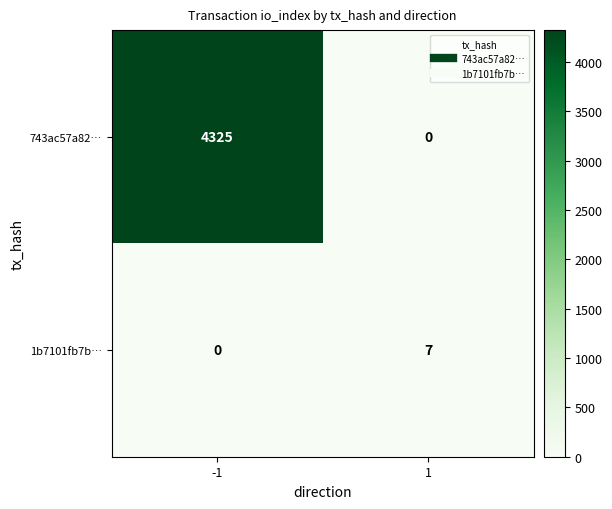

Which series has the largest total across all categories?

743ac57a82…